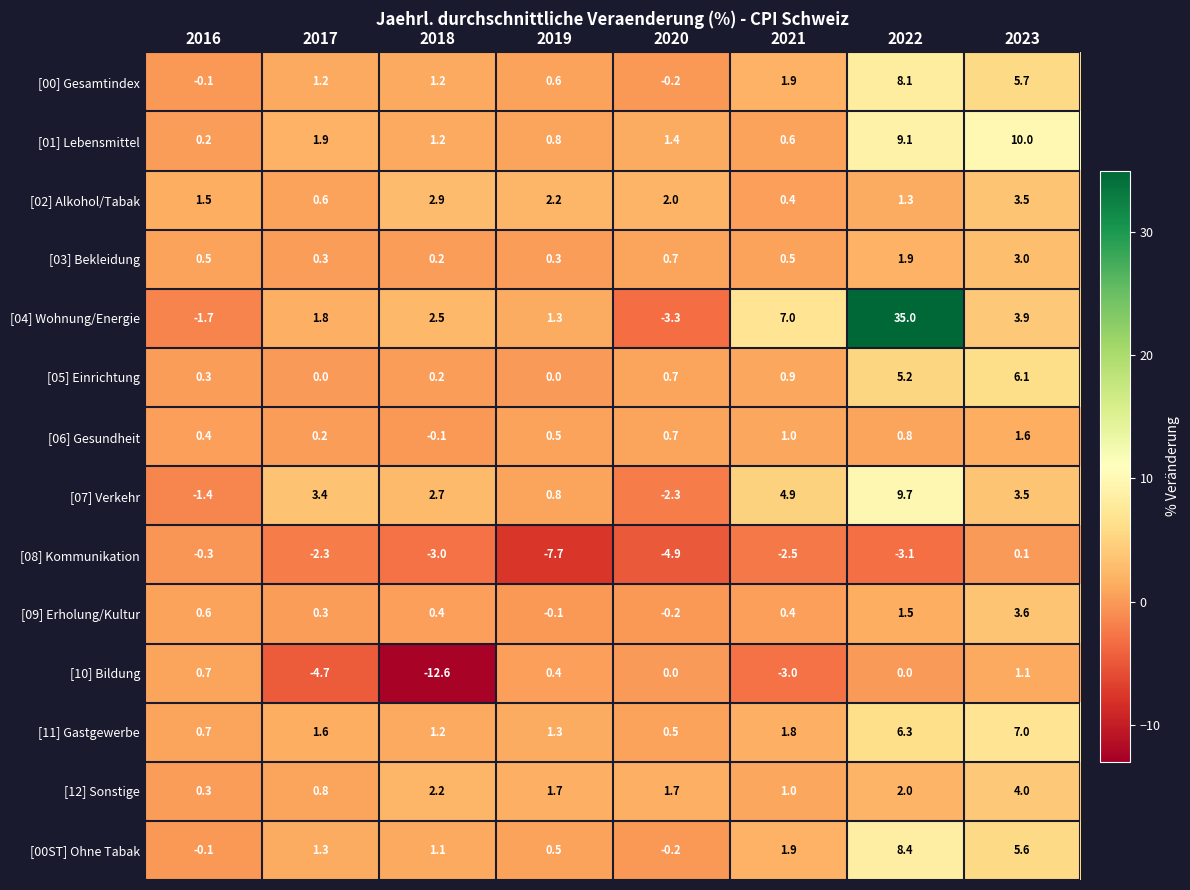

Which series changed the most between 2020 and 2021?

[04] Wohnung/Energie